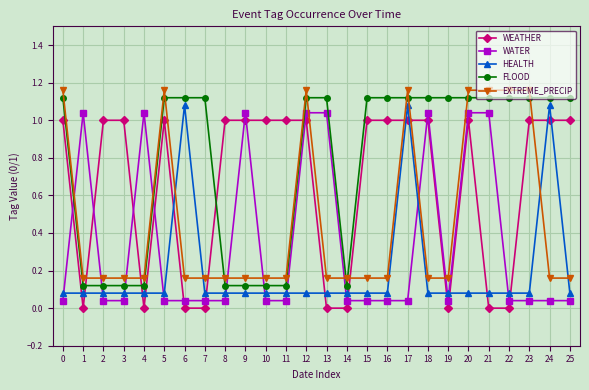

List the series in order of their overall mean, highest first.

FLOOD, WEATHER, EXTREME_PRECIP, WATER, HEALTH